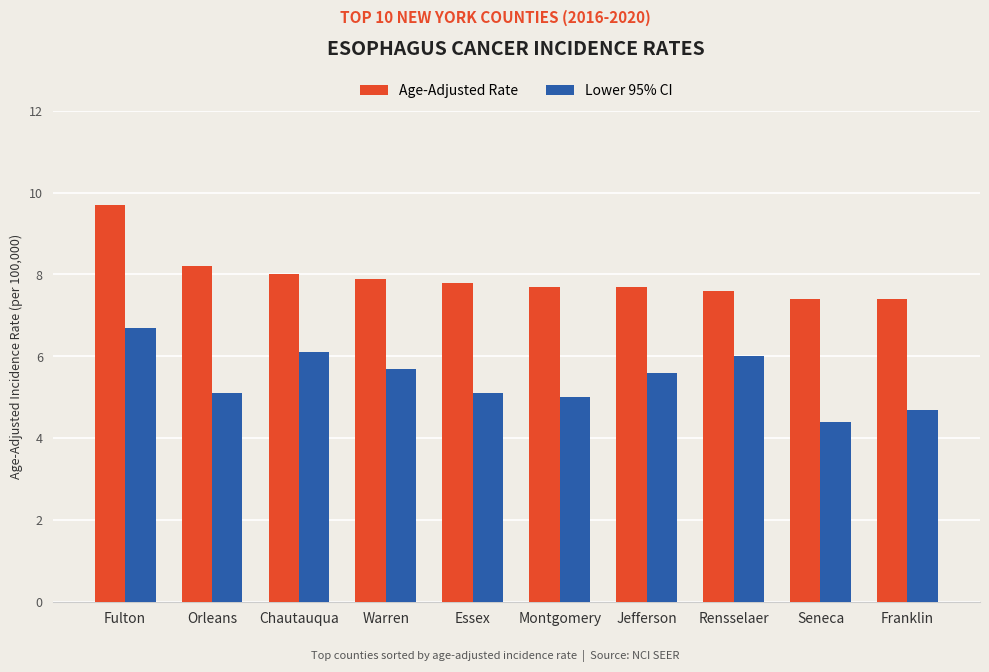

How many categories are shown in the chart?

10